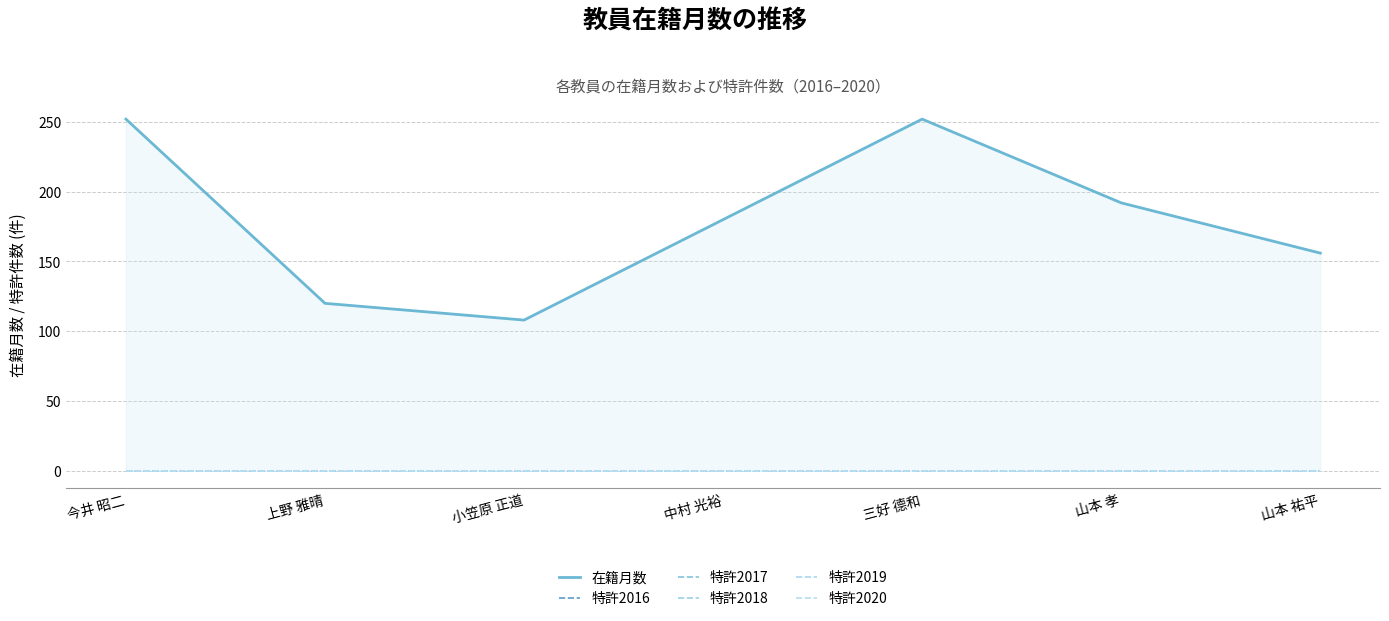

How many lines are shown in the chart?

6